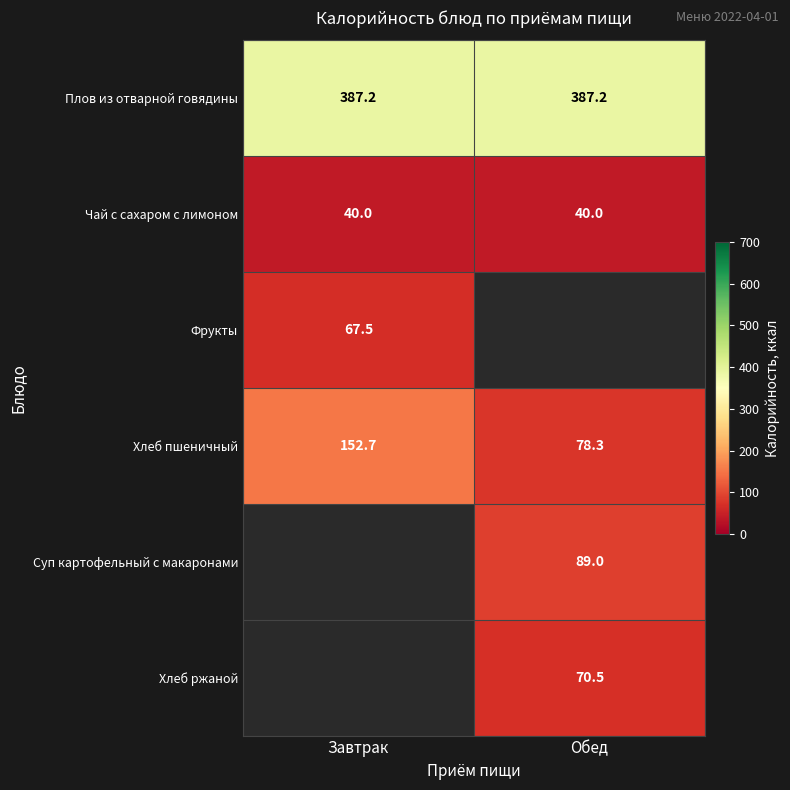

What is the approximate value of Чай с сахаром с лимоном at Обед?

40.0